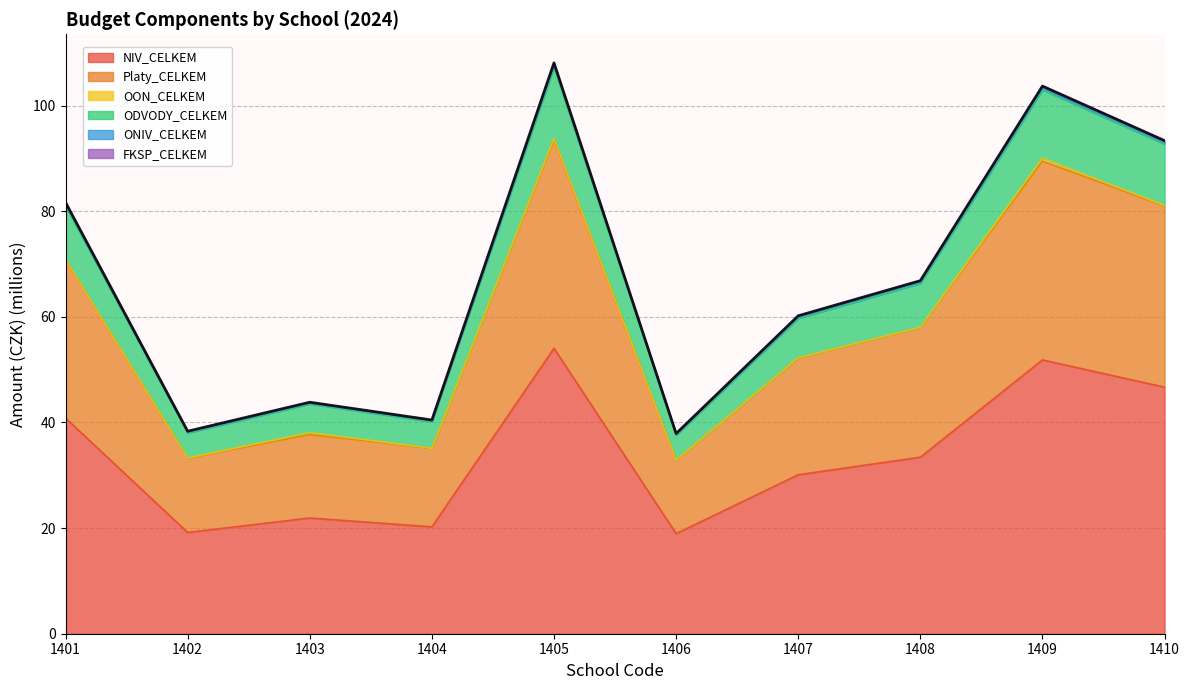

The value of Platy_CELKEM at 1409 is 132.5. True or false?

False